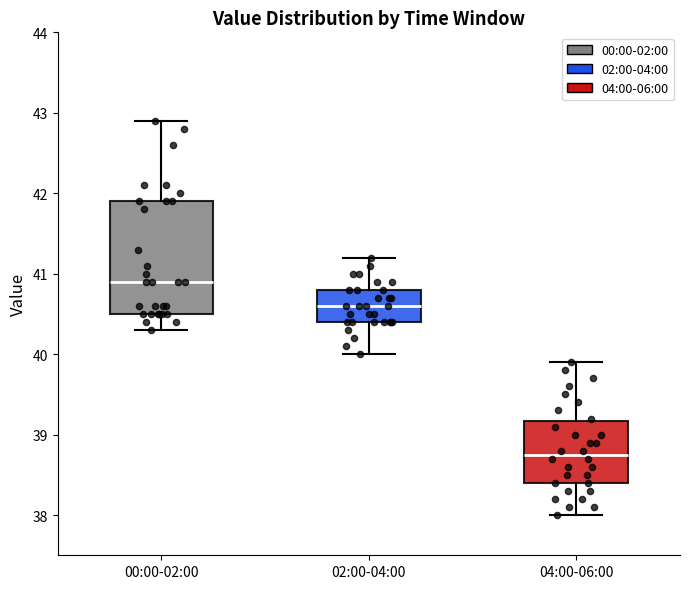

Where does the lower whisker of the box for 04:00-06:00 end on the y-axis? The values are not printed on the chart, so give them approximately, as read against the axis.

38.0